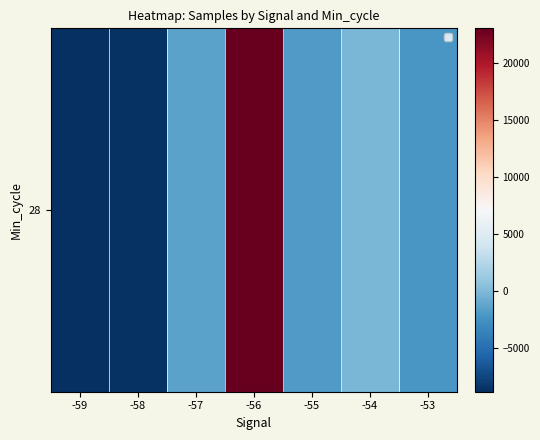

The value at -59 is -8791.6. True or false?

True